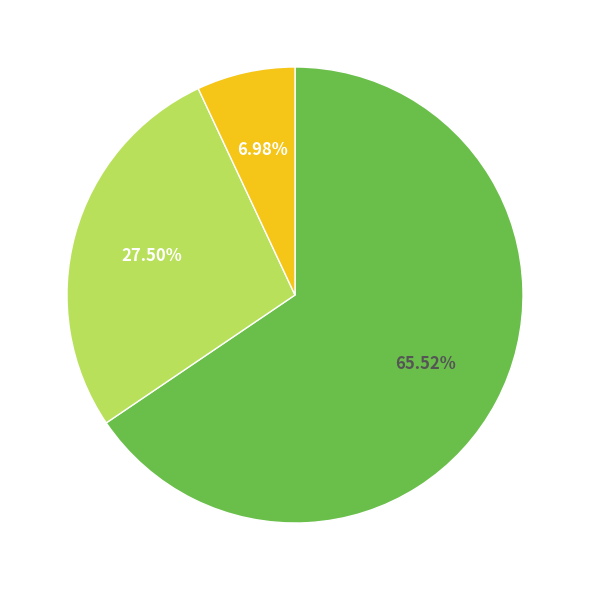

How many slices are in this pie chart?

3